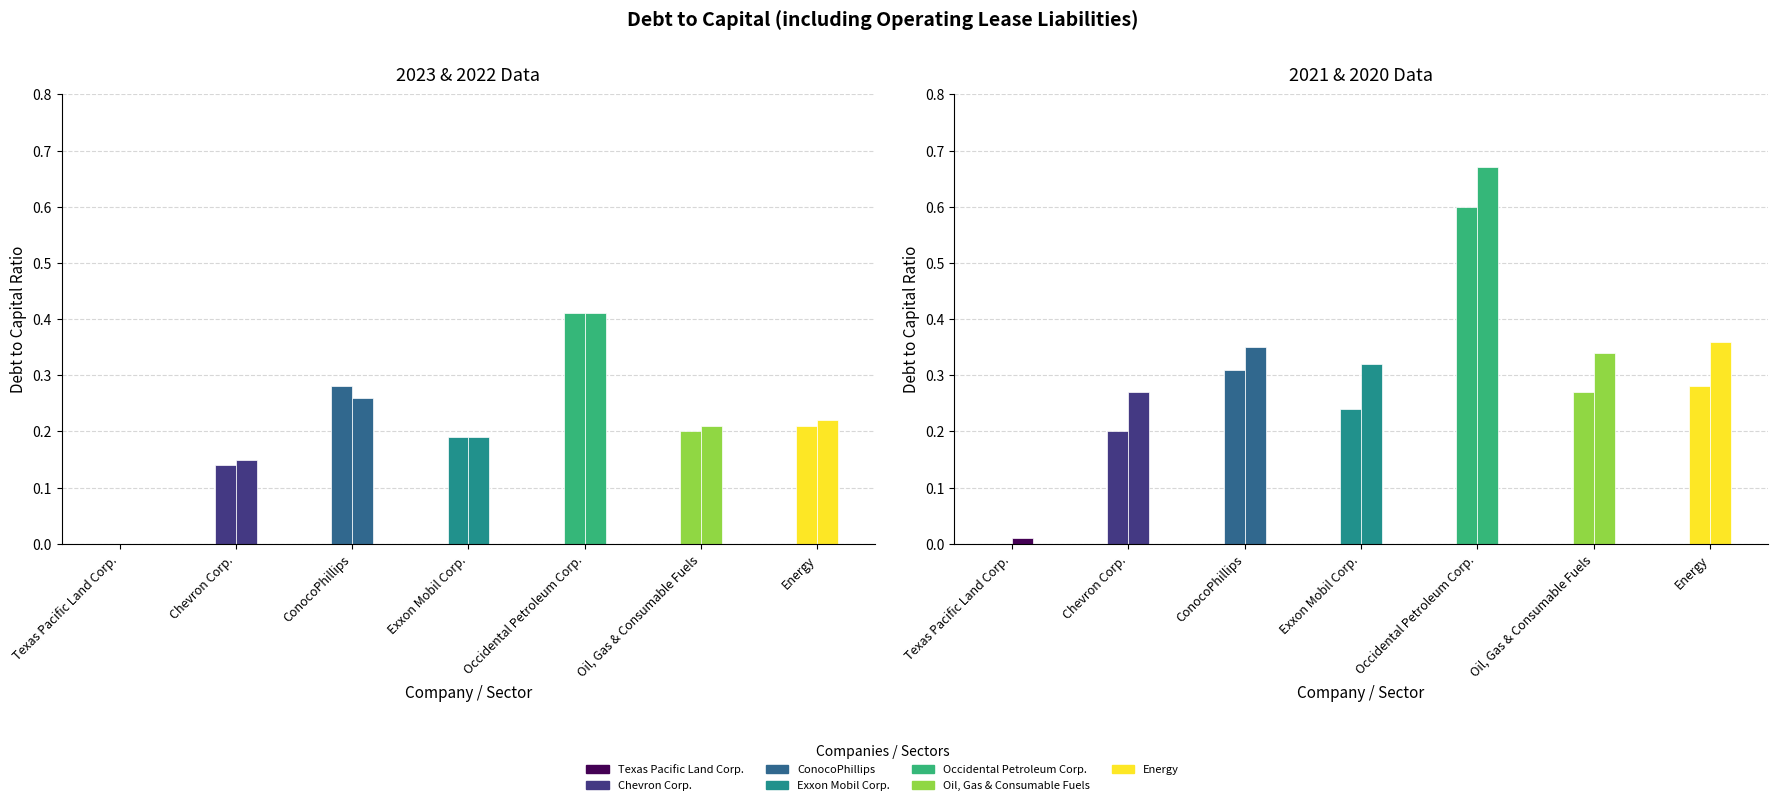

At which label does 2021-12-31 reach its peak?

Occidental Petroleum Corp.